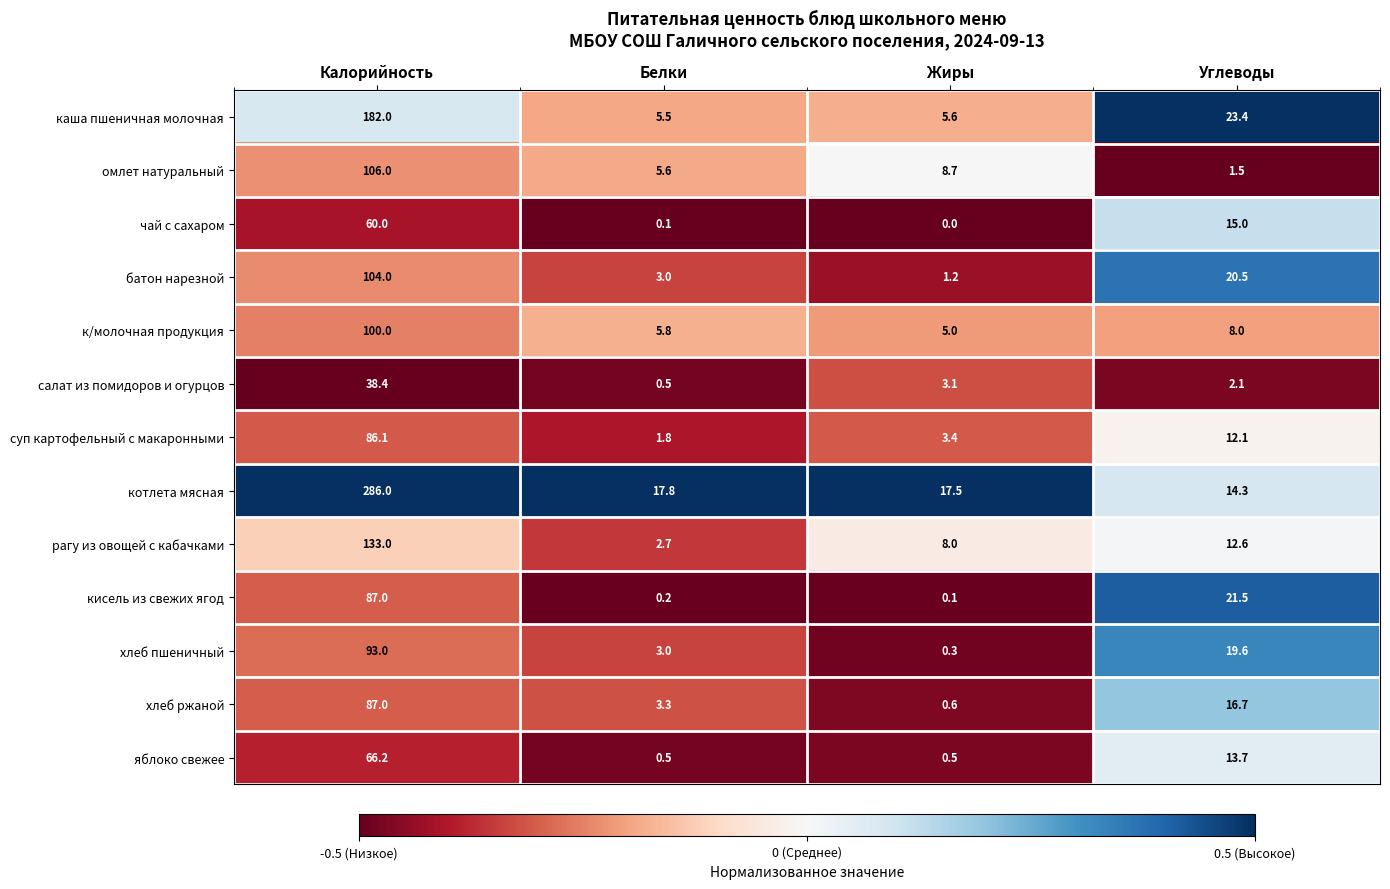

At which label does суп картофельный с макаронными first exceed 12?

Калорийность